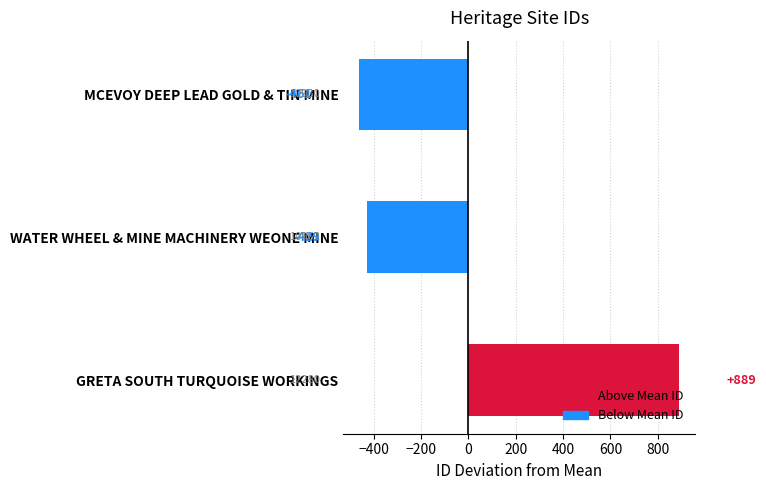

What is the change in value from MCEVOY DEEP LEAD GOLD & TIN MINE to WATER WHEEL & MINE MACHINERY WEONE MINE?

+32.0